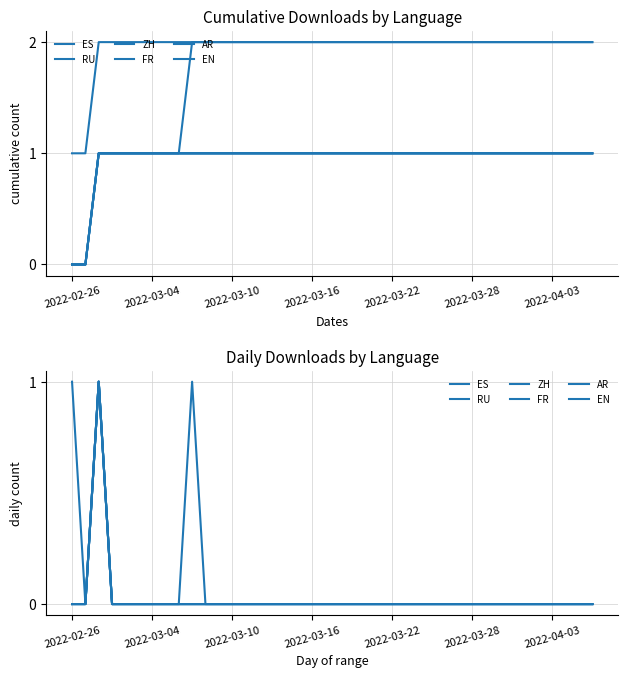

What position from the left is 15?

16